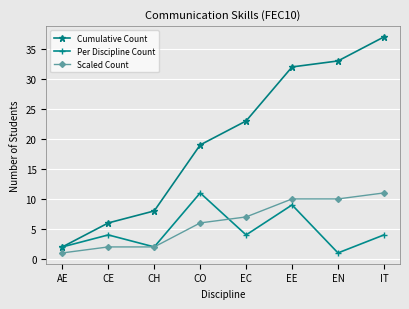

At which category is the sum across all series the highest?

IT